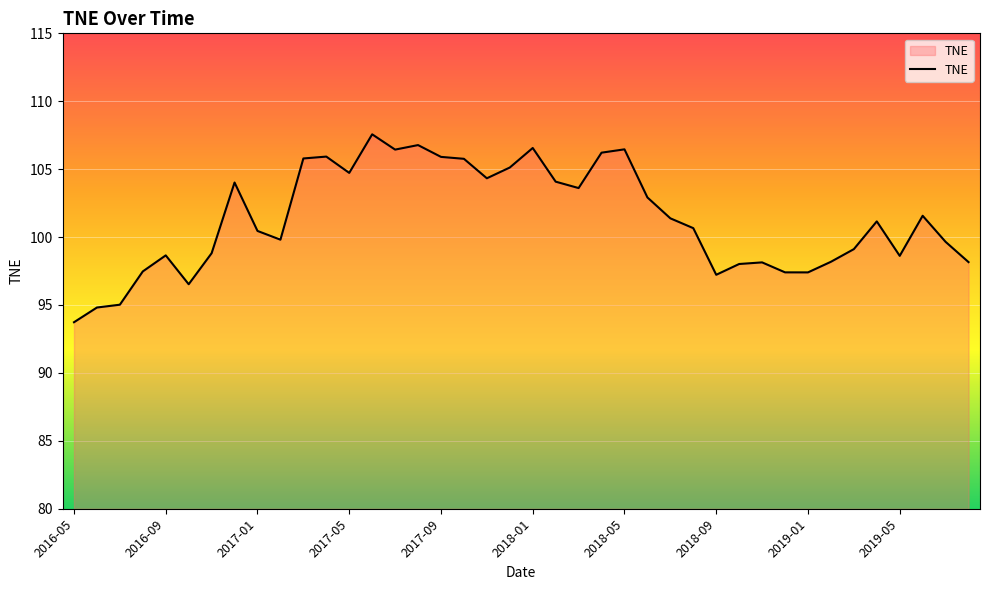

What is the greatest value displayed?

107.6